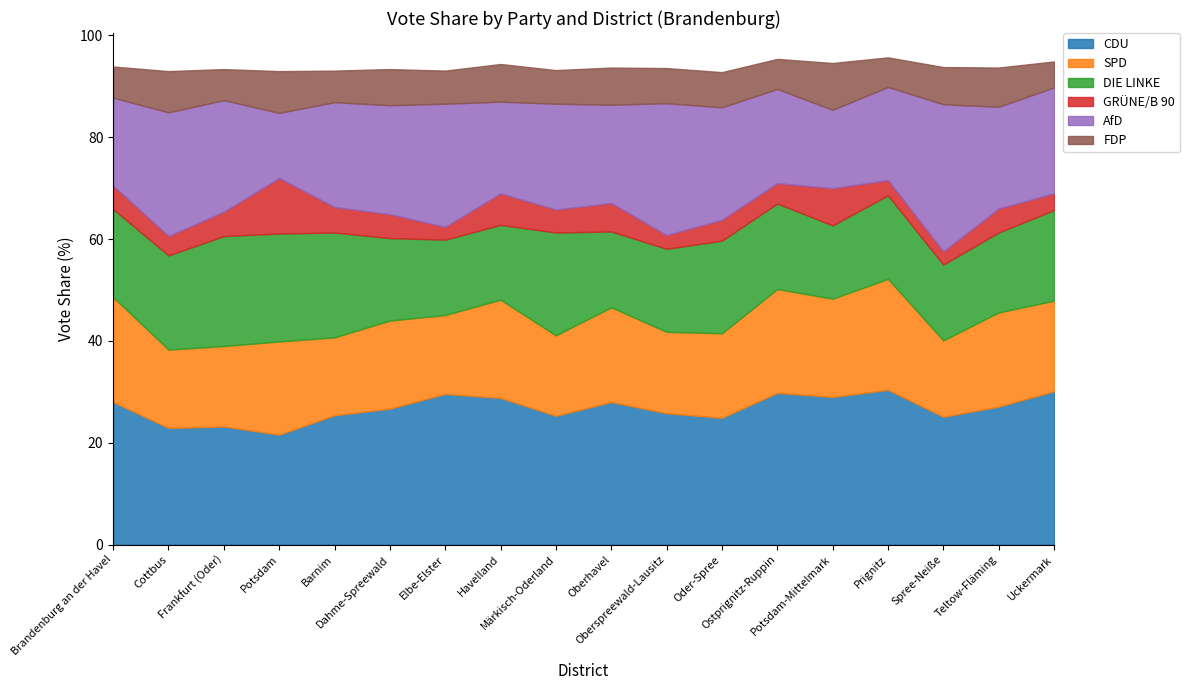

How many data points in DIE LINKE are less than 16?

6